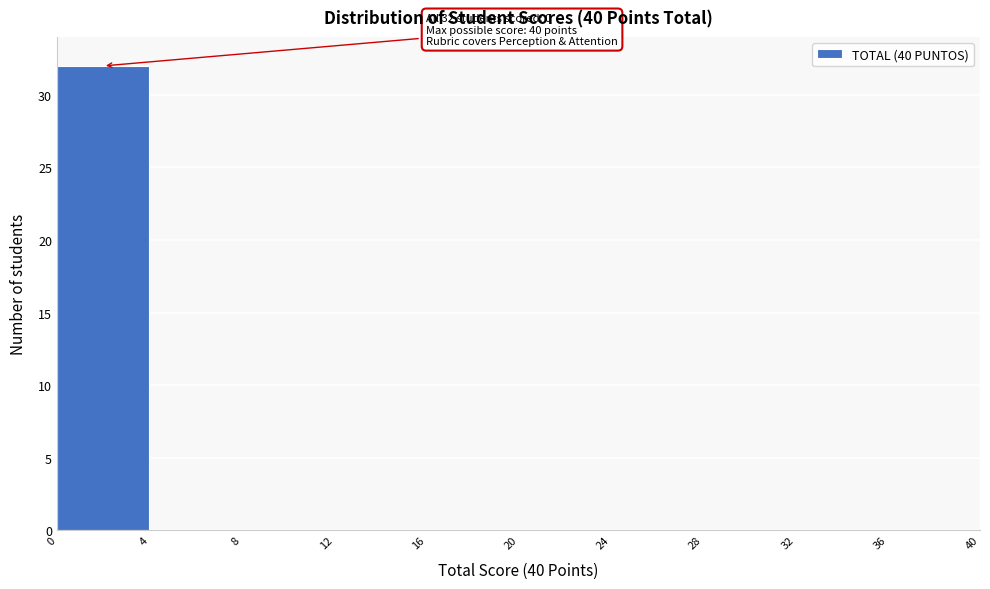

Which range on the x-axis has the tallest bar?

0 to 4